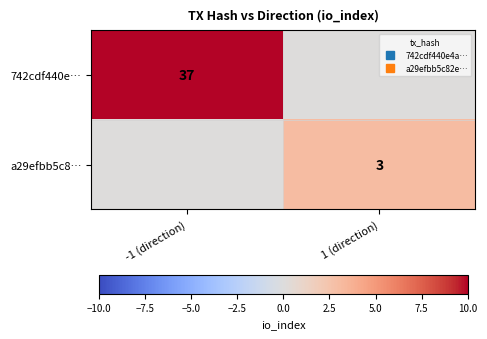

Between -1 (direction) and 1 (direction), which series saw the biggest shift?

742cdf440e…